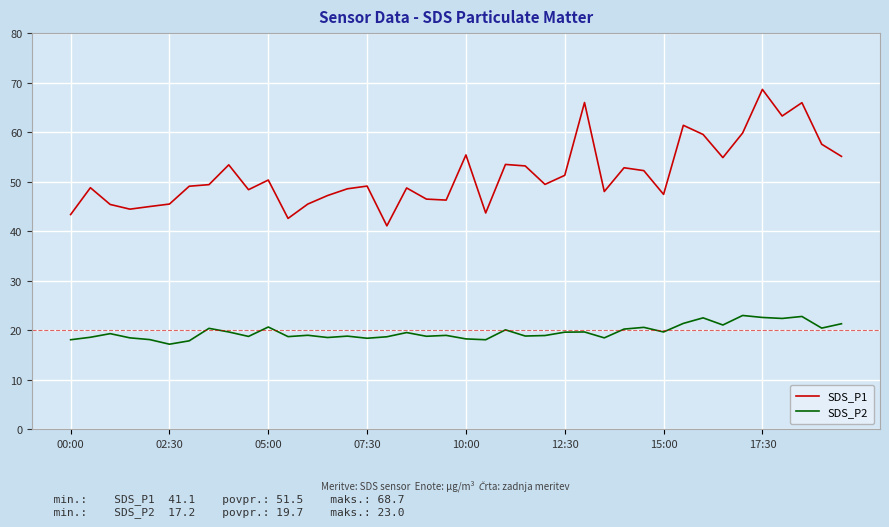

Which series has the largest total across all categories?

SDS_P1